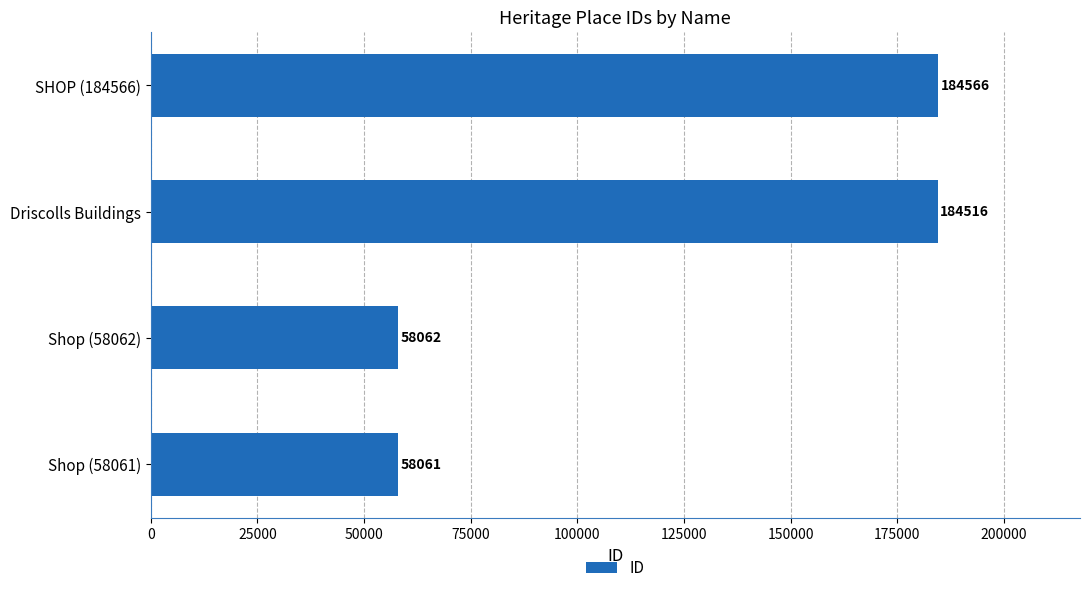

True or false: the data shows 87005 at Shop (58062).

False